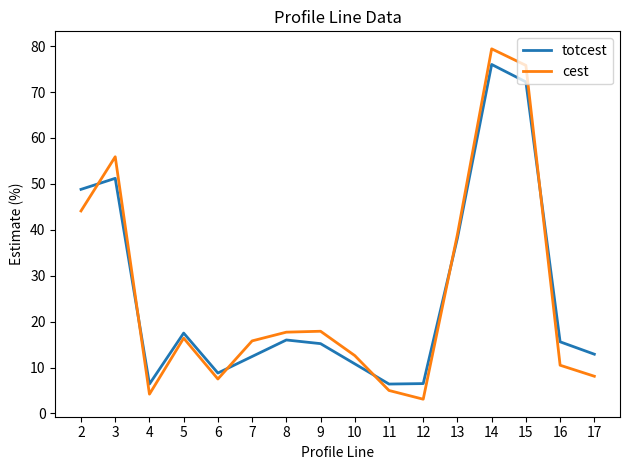

Which series has the widest spread of values?

cest